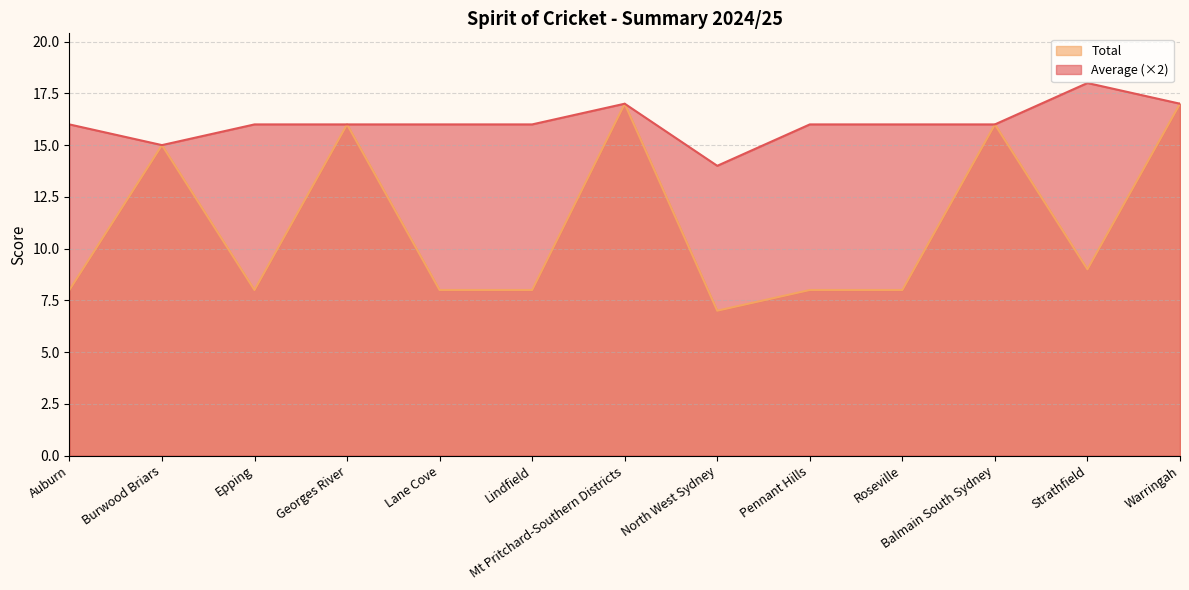

What is the sum of all Average values?

209